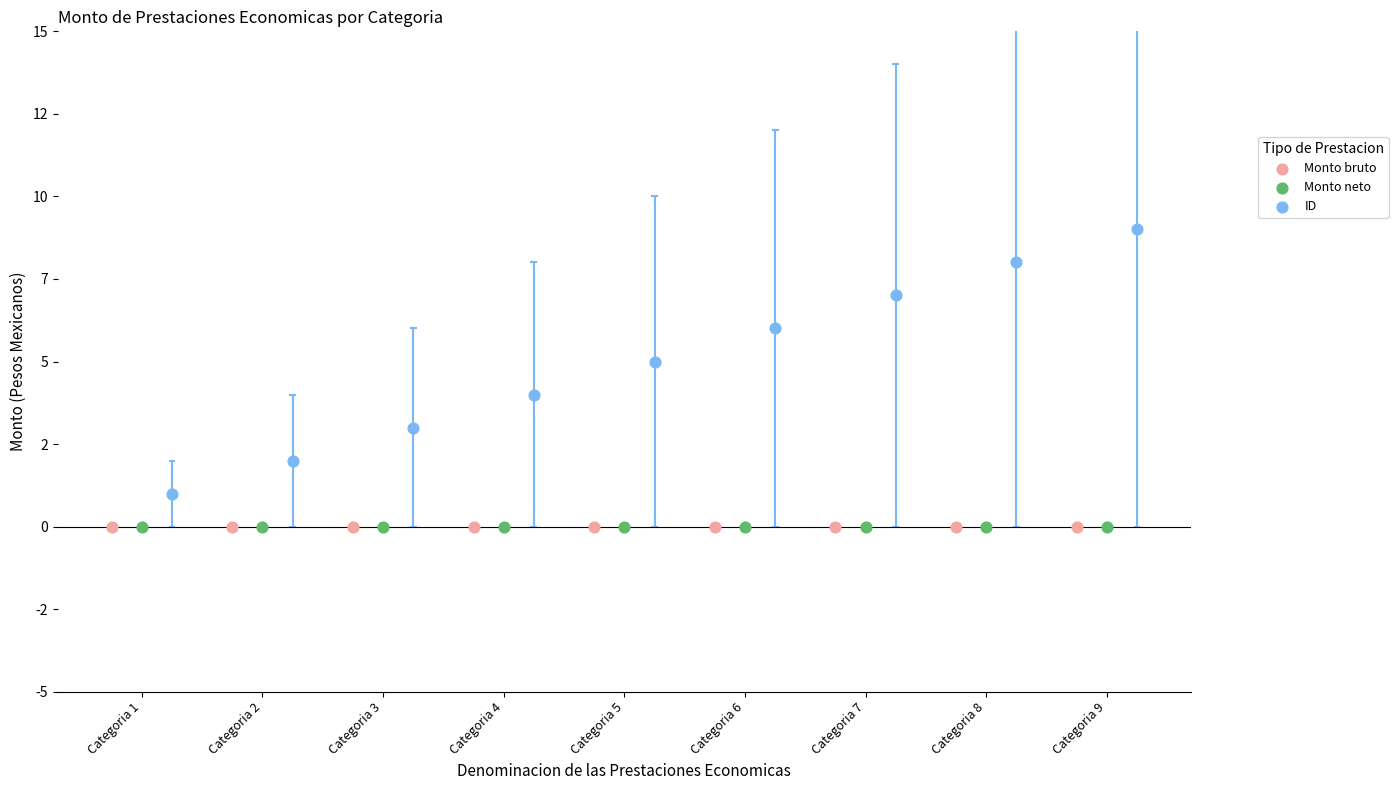

What are all the series names shown in the legend?

Monto bruto, Monto neto, ID